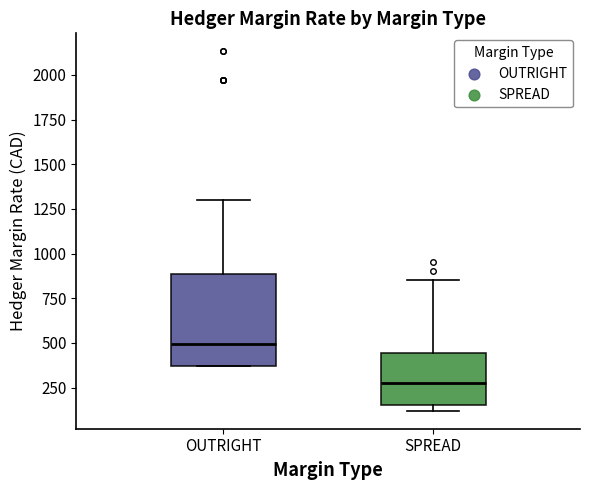

Comparing the boxes themselves (not the whiskers), which one is the tallest?

OUTRIGHT